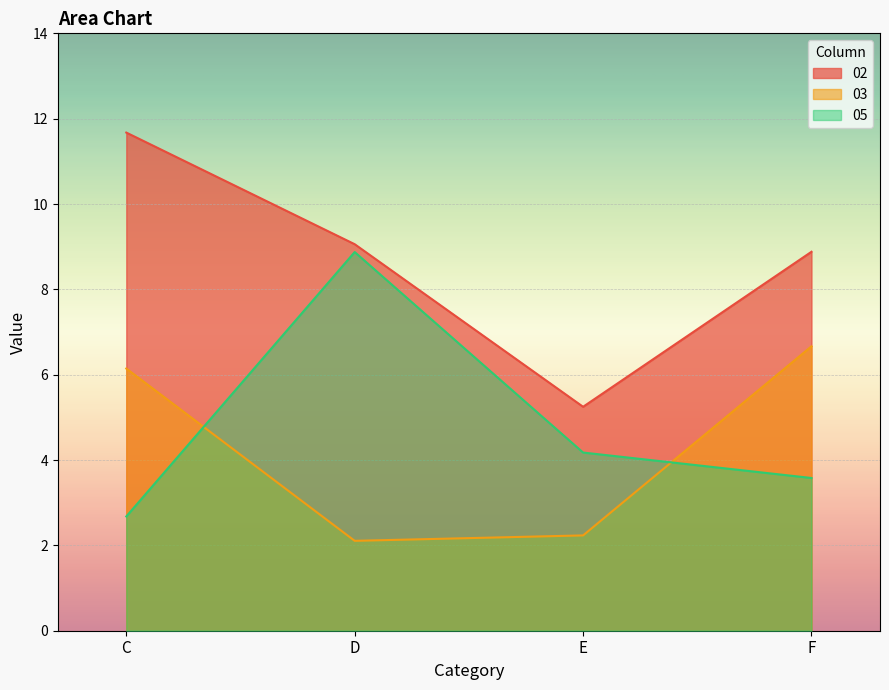

At which category is the sum across all series the highest?

C